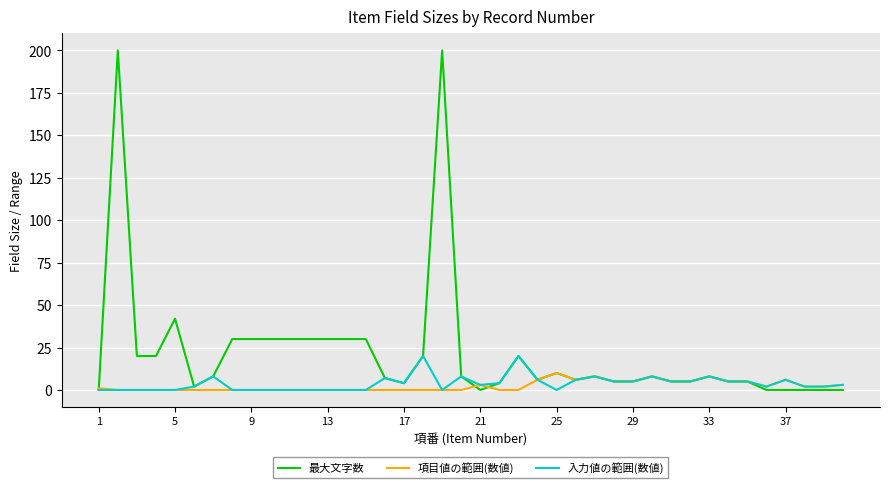

Rank the series by their maximum value, from highest to lowest.

最大文字数, 入力値の範囲(数値), 項目値の範囲(数値)